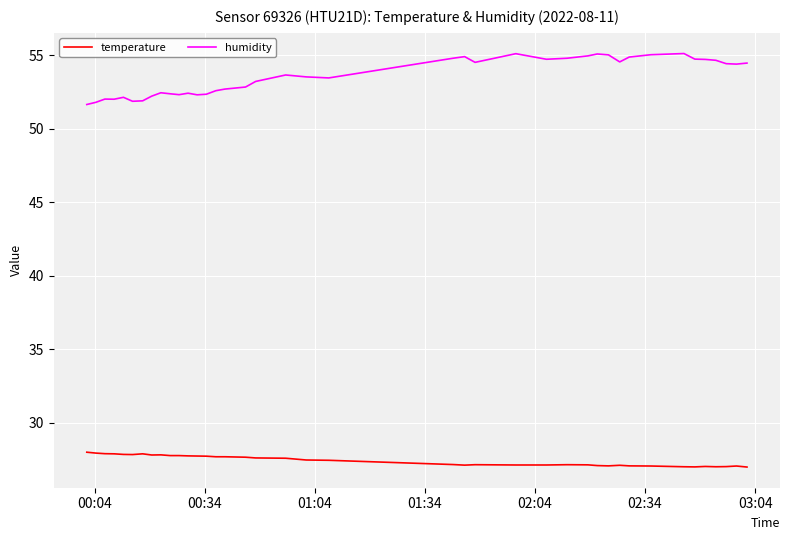

How many lines are shown in the chart?

2